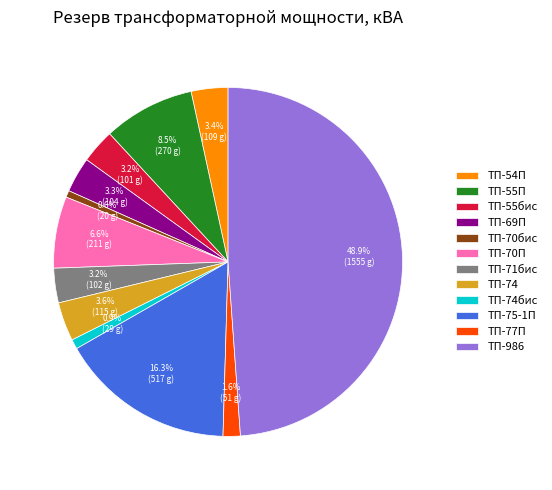

What is the largest slice in the pie chart?

ТП-986